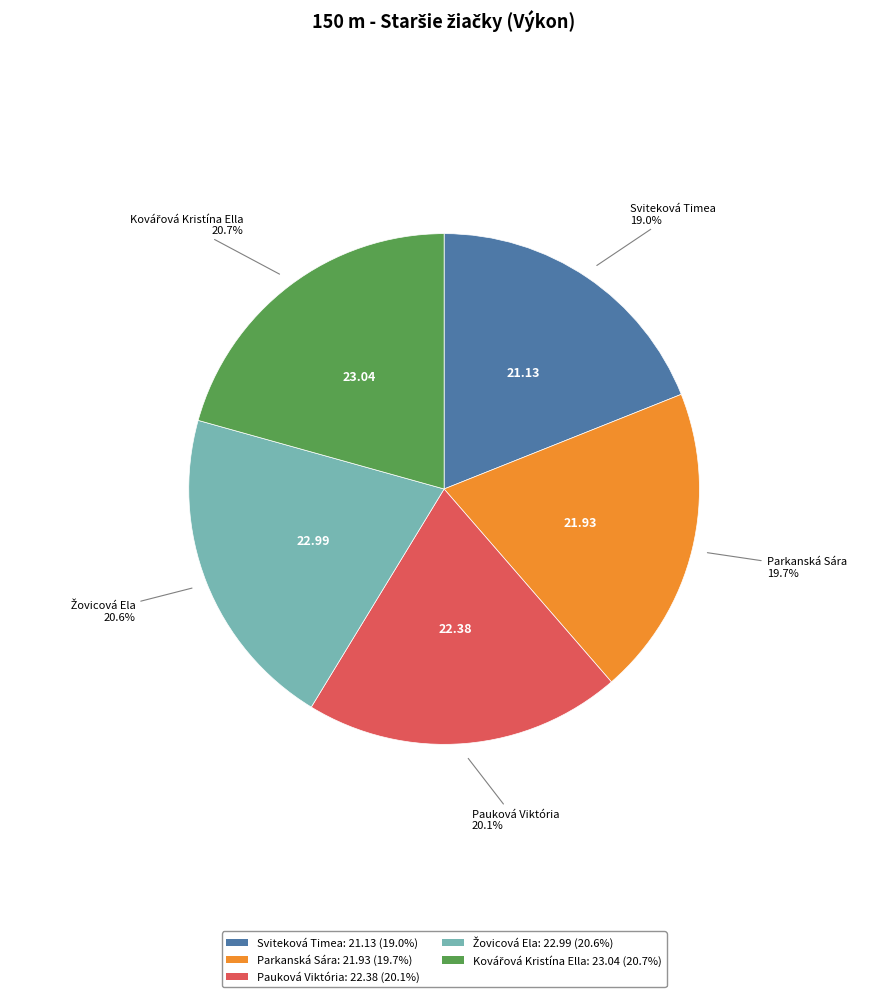

Which has a higher value, Parkanská Sára or Sviteková Timea?

Parkanská Sára